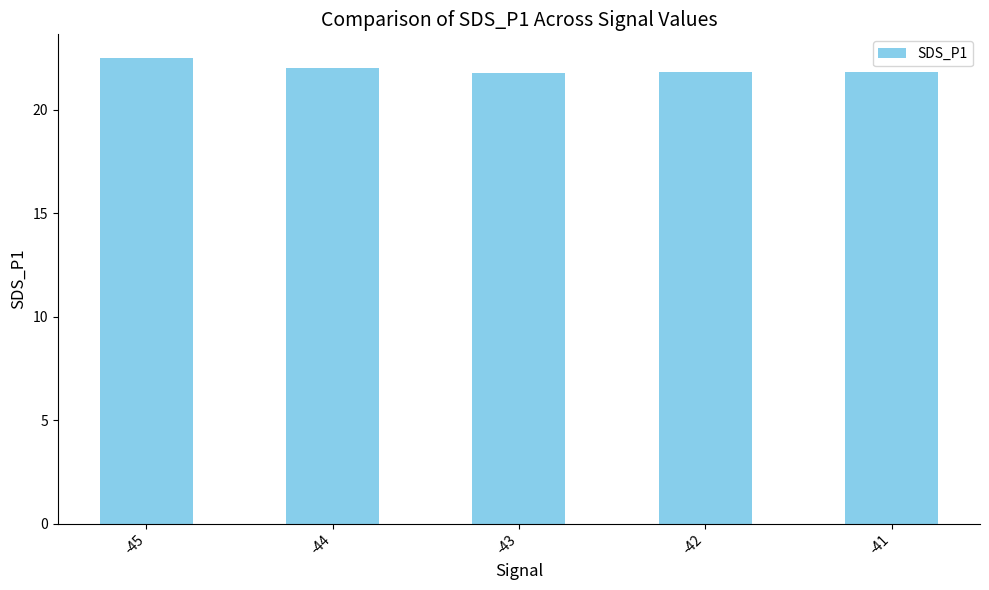

What is the average value?

22.0